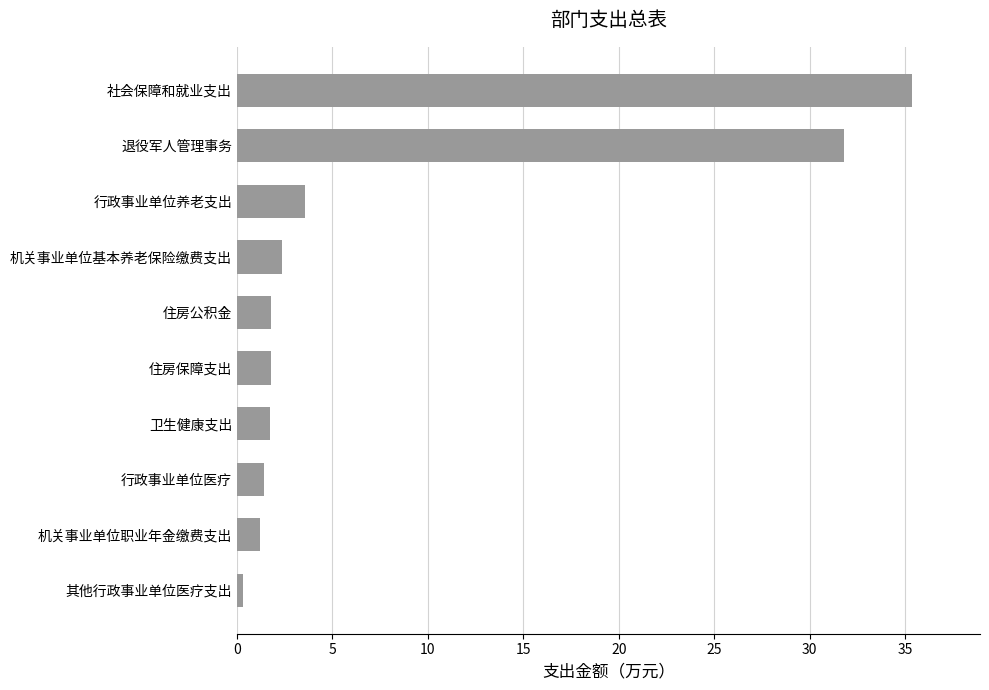

Which has a higher value, 其他行政事业单位医疗支出 or 行政事业单位养老支出?

行政事业单位养老支出